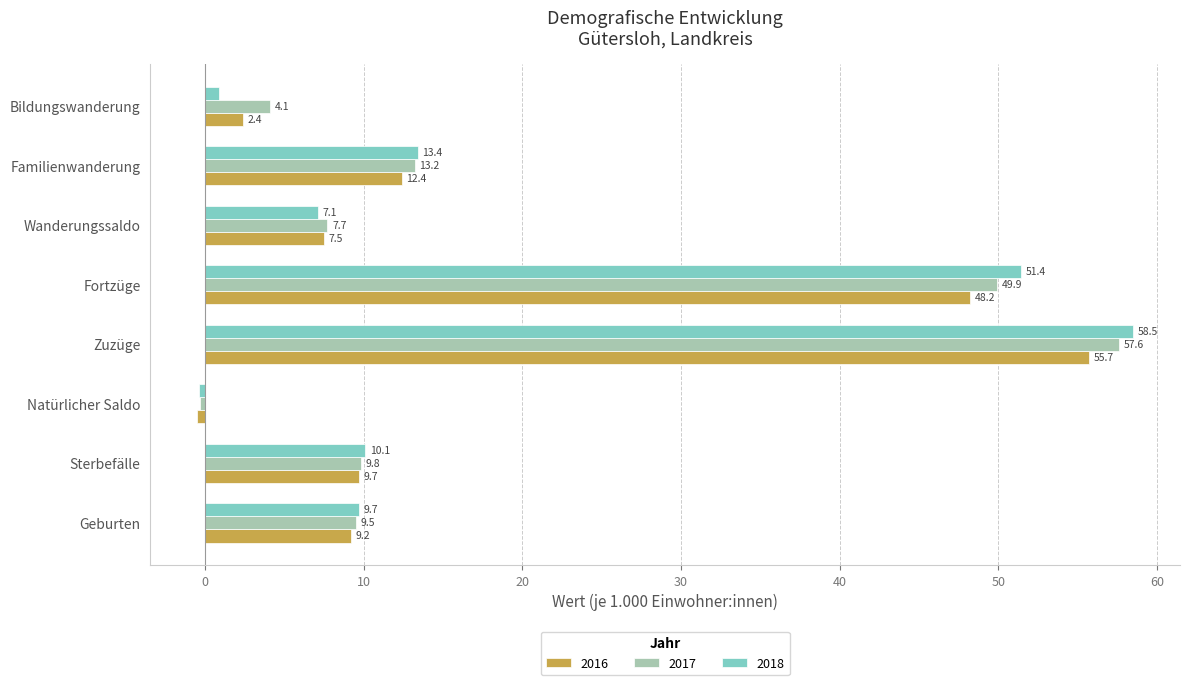

What is the difference between the maximum and minimum values in the 2017 series?

57.9